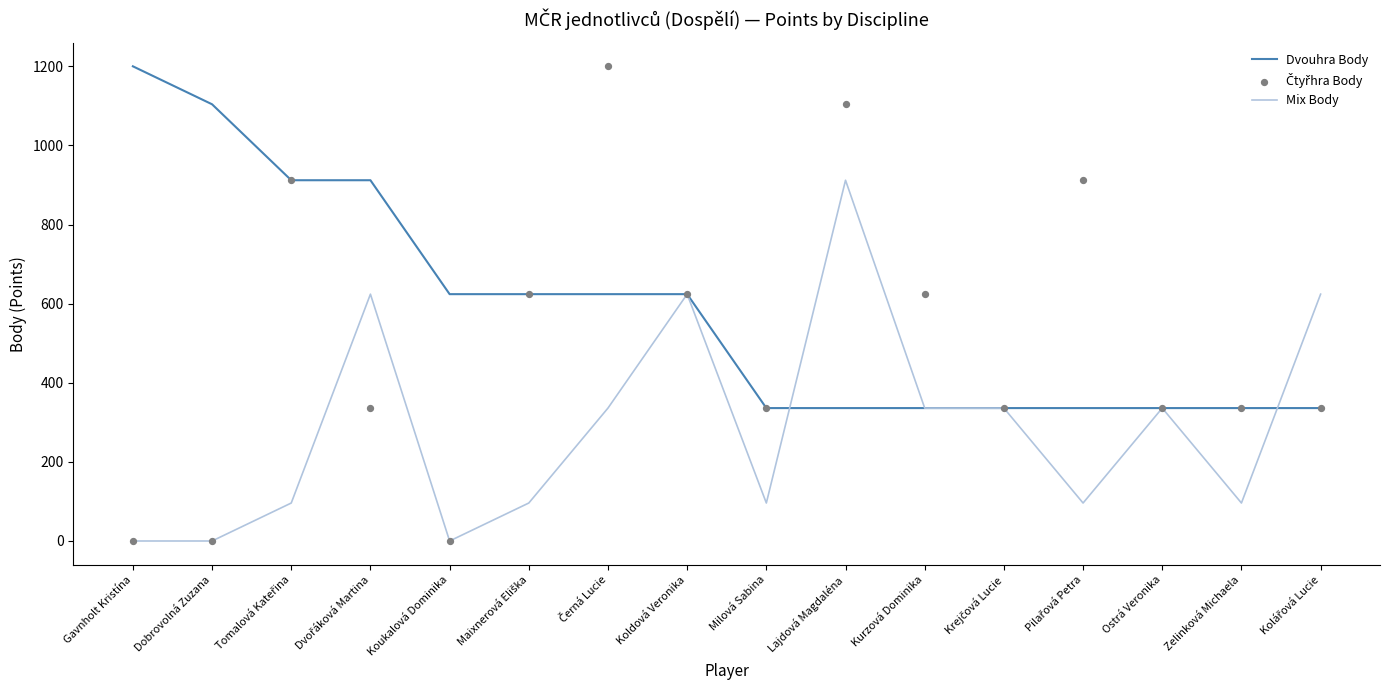

Which series has the widest spread of Y values?

Čtyřhra Body